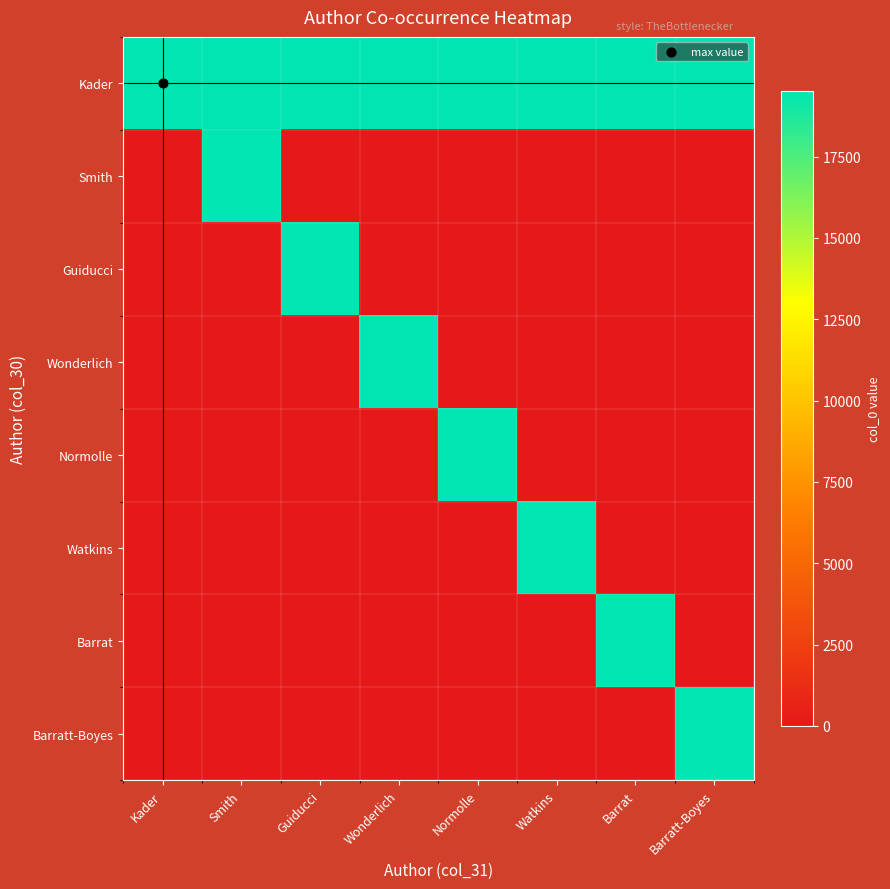

What is the total value across all series at Kader?

19506